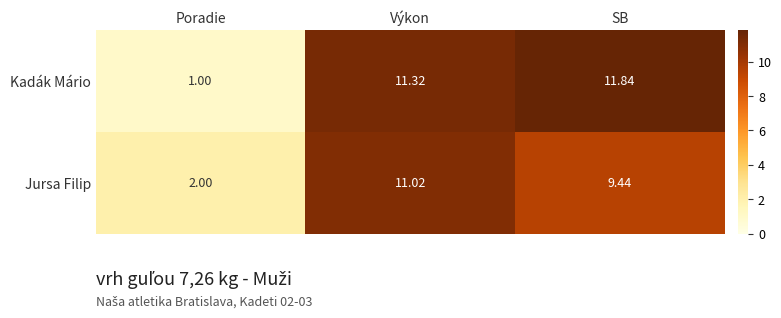

Rank the categories by Jursa Filip value from lowest to highest.

Poradie, SB, Výkon